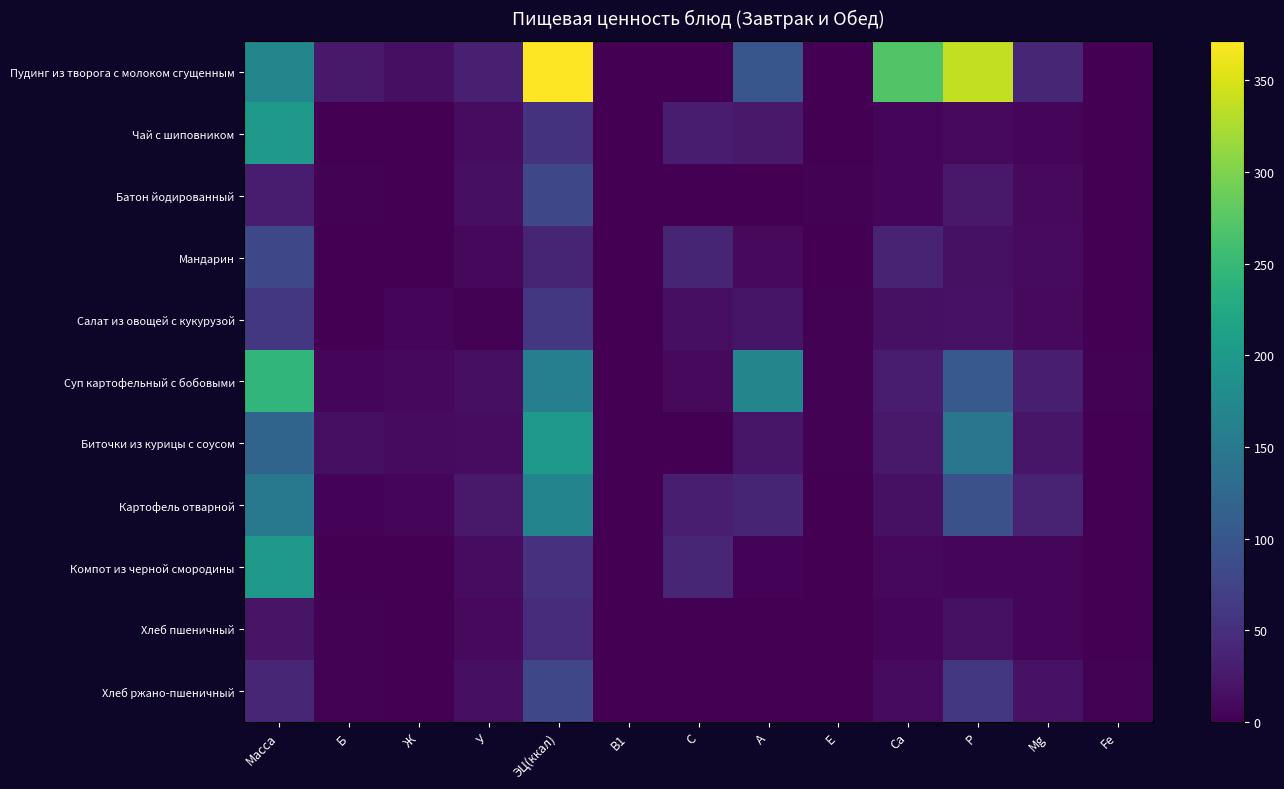

Which series has the widest spread of values?

Пудинг из творога с молоком сгущенным